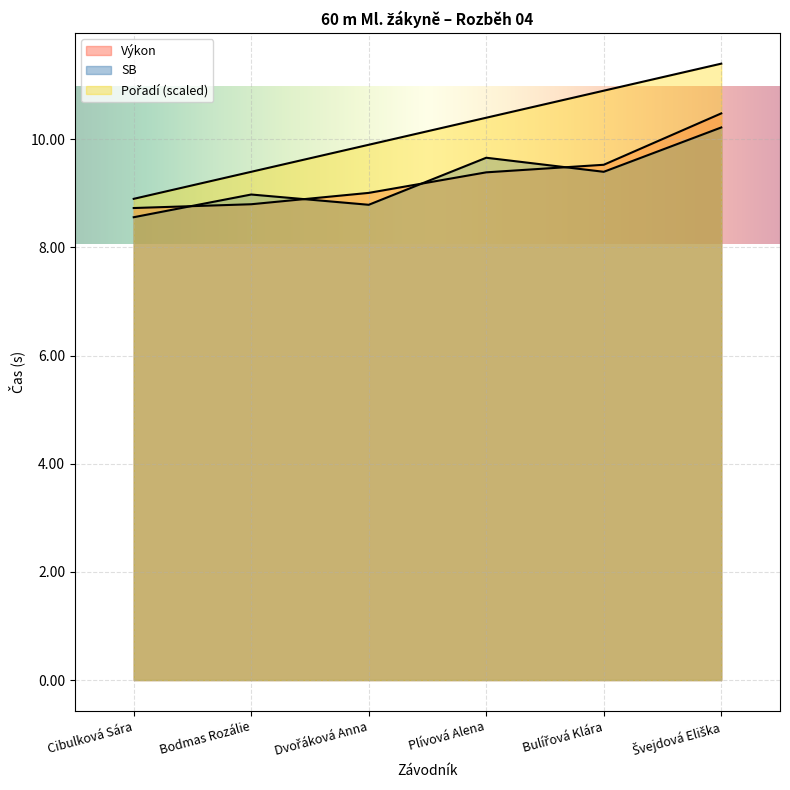

What is the difference between the Výkon values at Bodmas Rozálie and Plívová Alena?

0.6